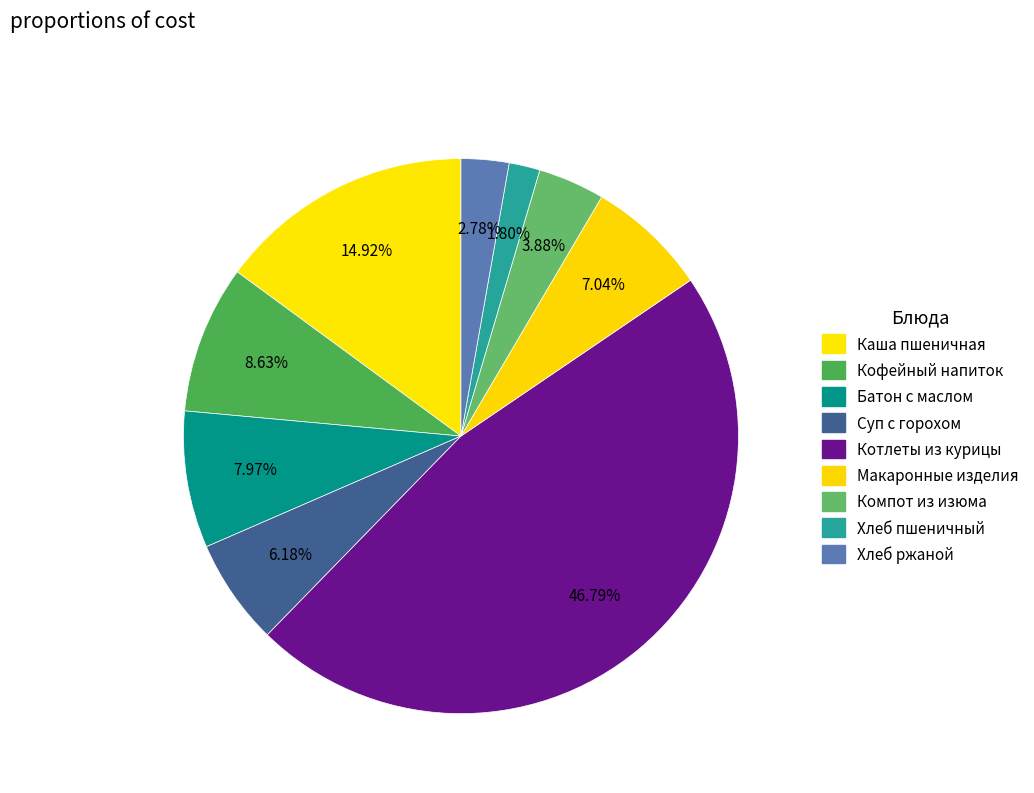

How many slices are in this pie chart?

9